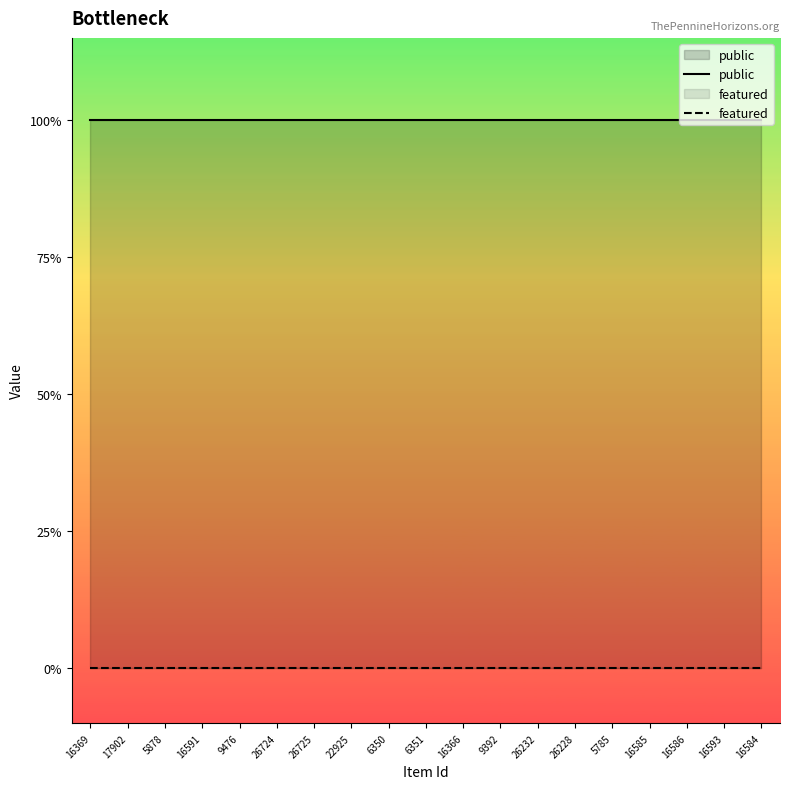

Which has a higher value, 16366 or 17902?

16366